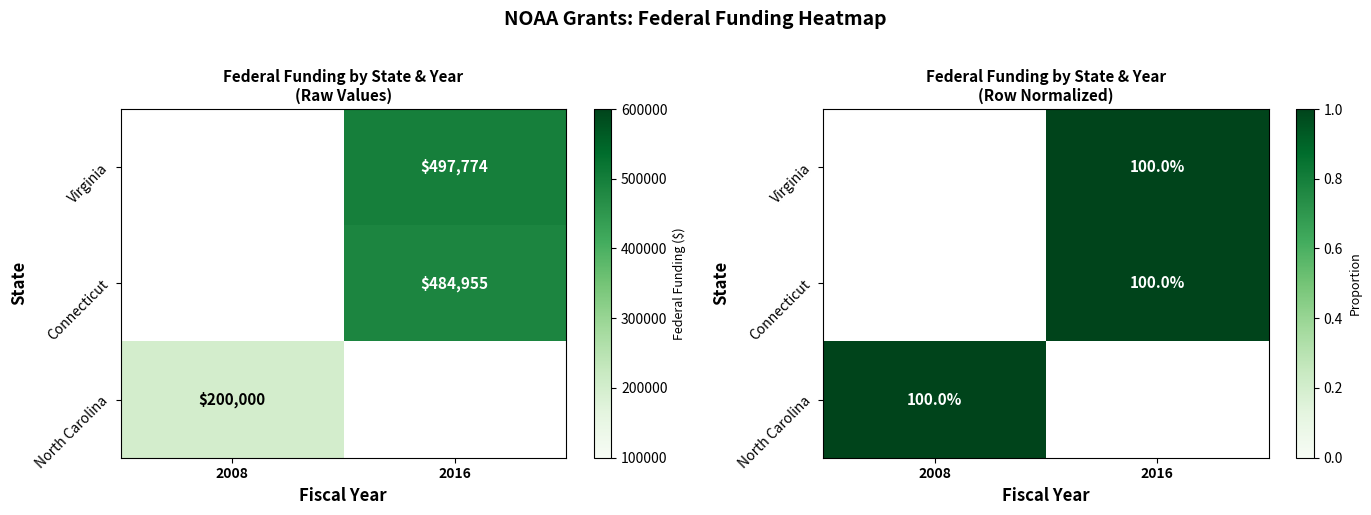

What is the greatest value displayed?

1.0